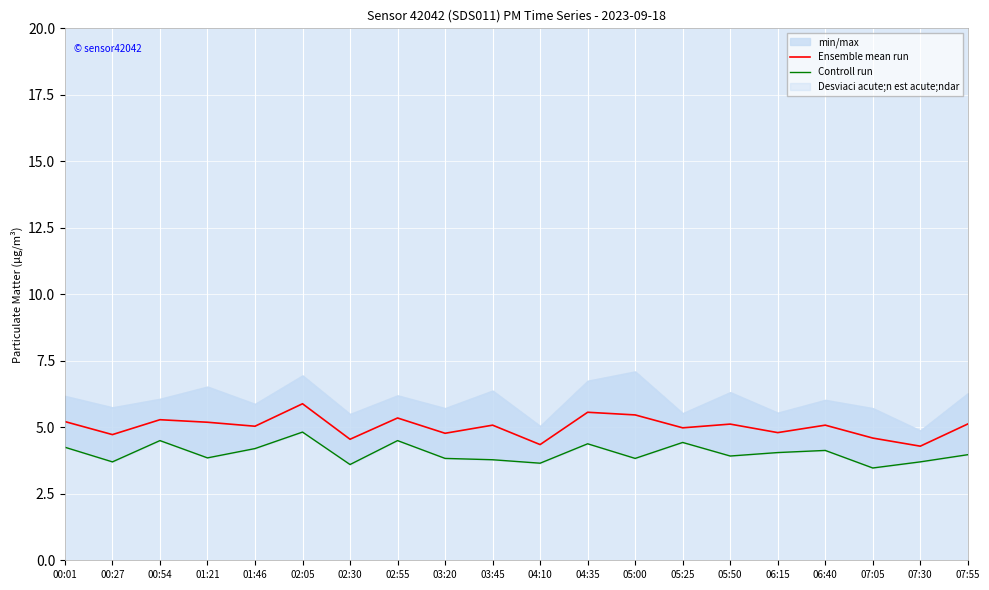

What is the total value across all series at 04:35?

9.9